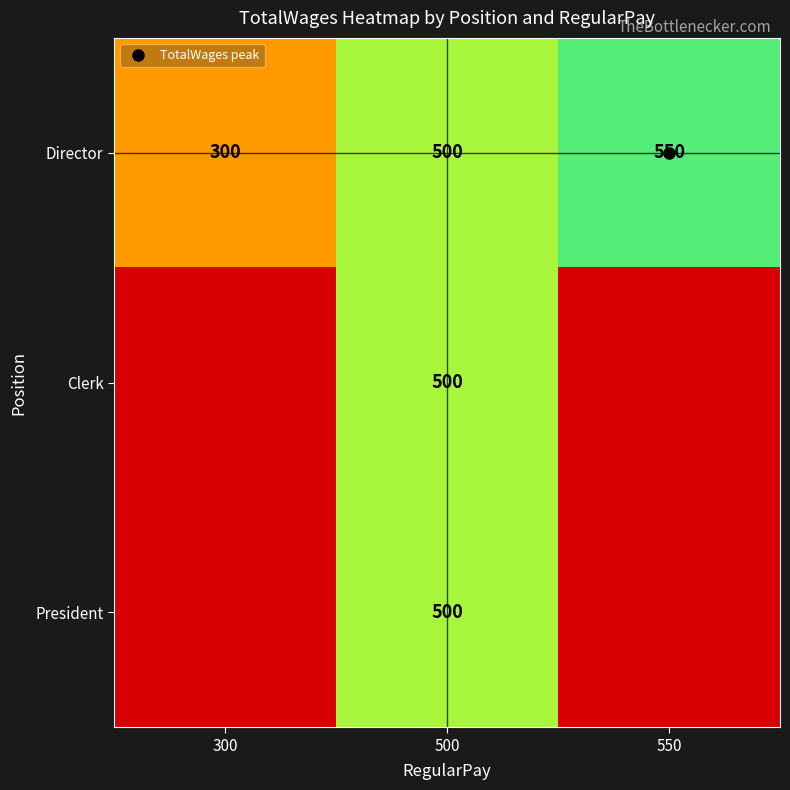

Is the value of President at 300 greater than the value of Director at 300?

No